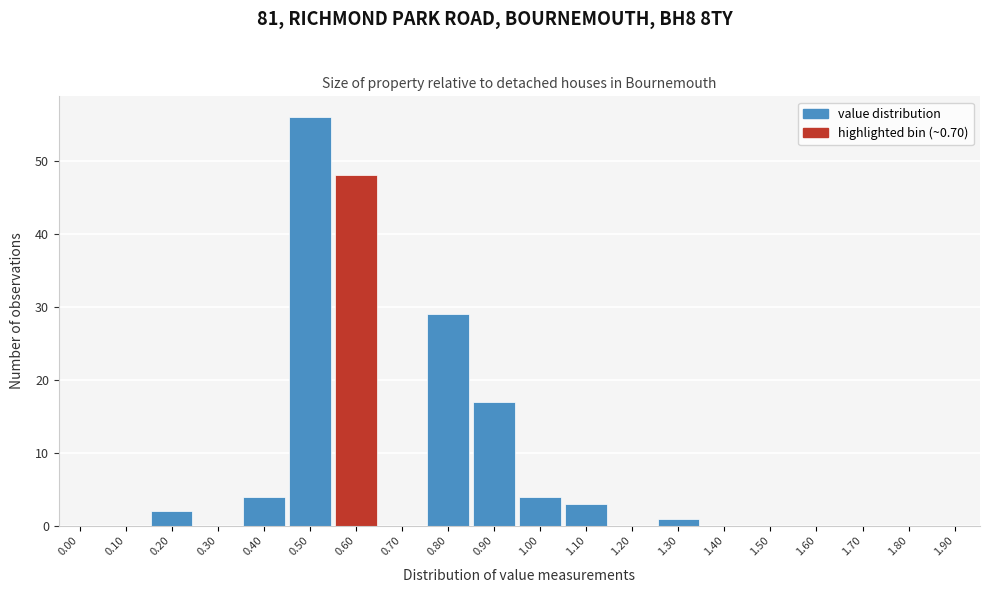

Reading left to right, transcribe all the data shown in this chart.

0.00=0	0.10=0	0.20=2	0.30=0	0.40=4	0.50=56	0.60=48	0.70=0	0.80=29	0.90=17	1.00=4	1.10=3	1.20=0	1.30=1	1.40=0	1.50=0	1.60=0	1.70=0	1.80=0	1.90=0